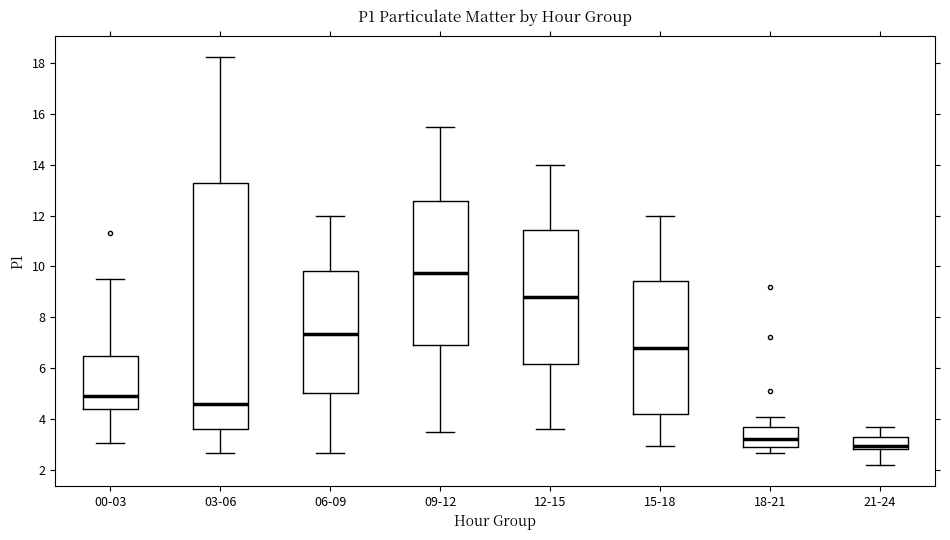

Where is the lower edge of the box for 15-18 on the y-axis? The values are not printed on the chart, so give them approximately, as read against the axis.

4.2